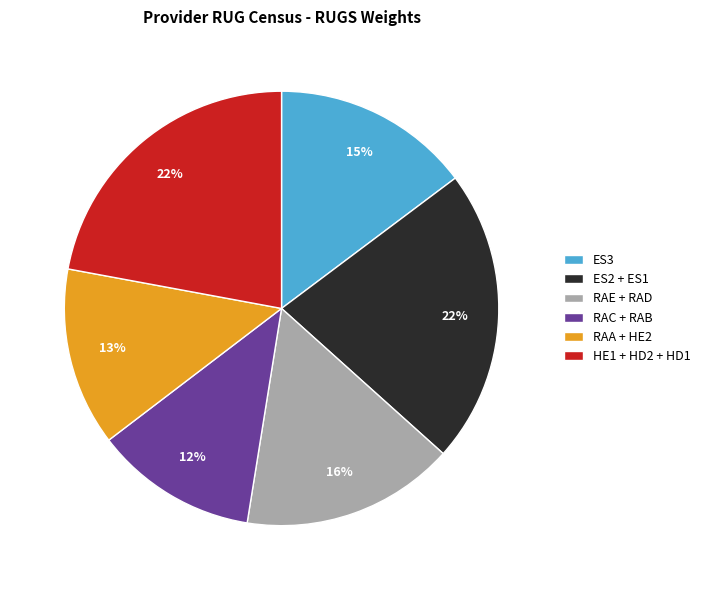

True or false: HE1 + HD2 + HD1 accounts for 22% of the total.

True